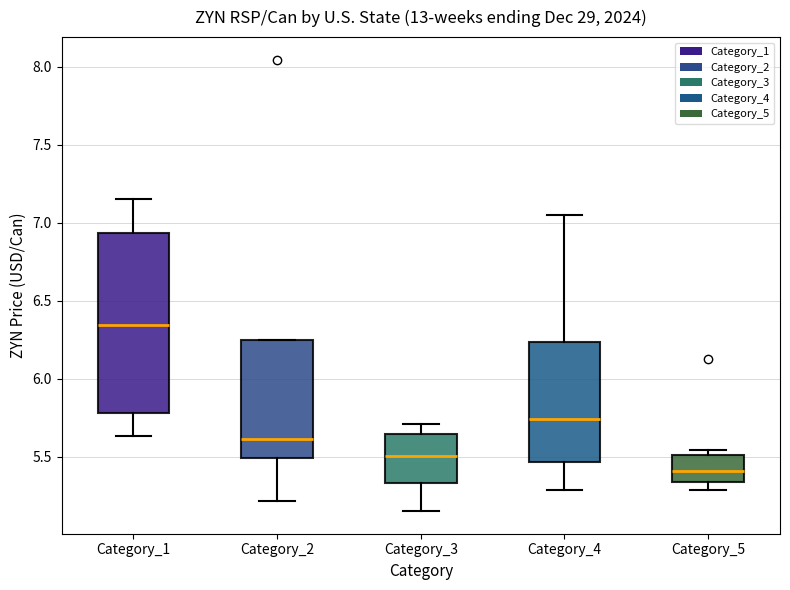

Which box has the lowest median line?

Category_5